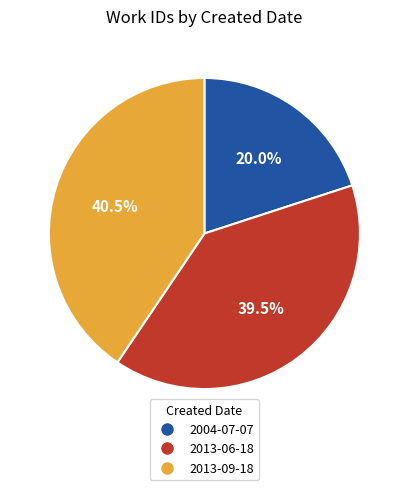

Combined, what portion of the pie is 2004-07-07 and 2013-09-18?

60.5%